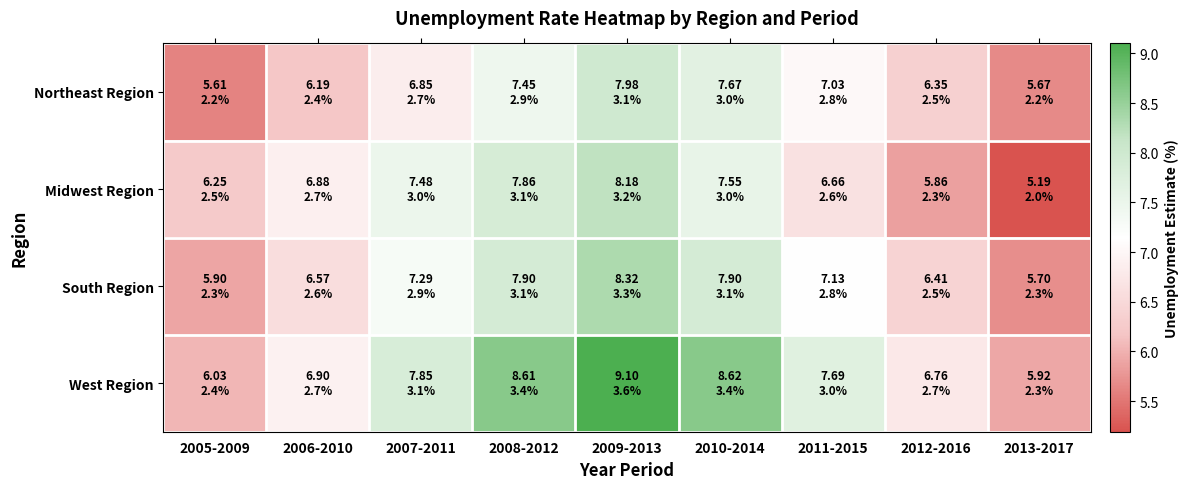

Which series changed the most between 2005-2009 and 2007-2011?

West Region